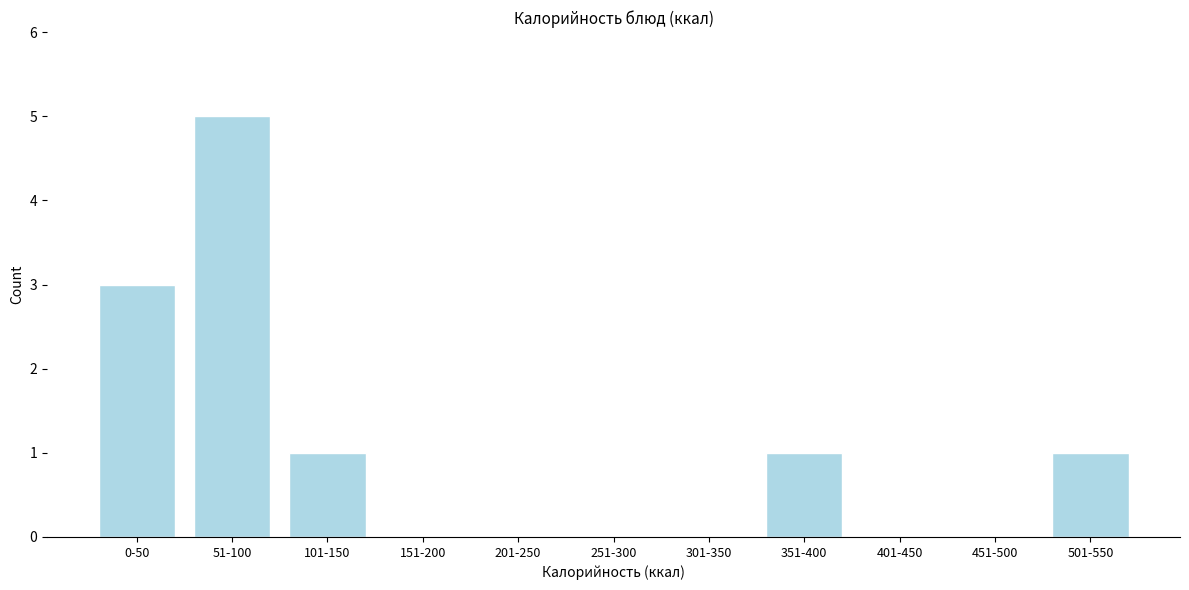

Reading left to right, list all the values displayed in this chart.

0-50=3	51-100=5	101-150=1	151-200=0	201-250=0	251-300=0	301-350=0	351-400=1	401-450=0	451-500=0	501-550=1